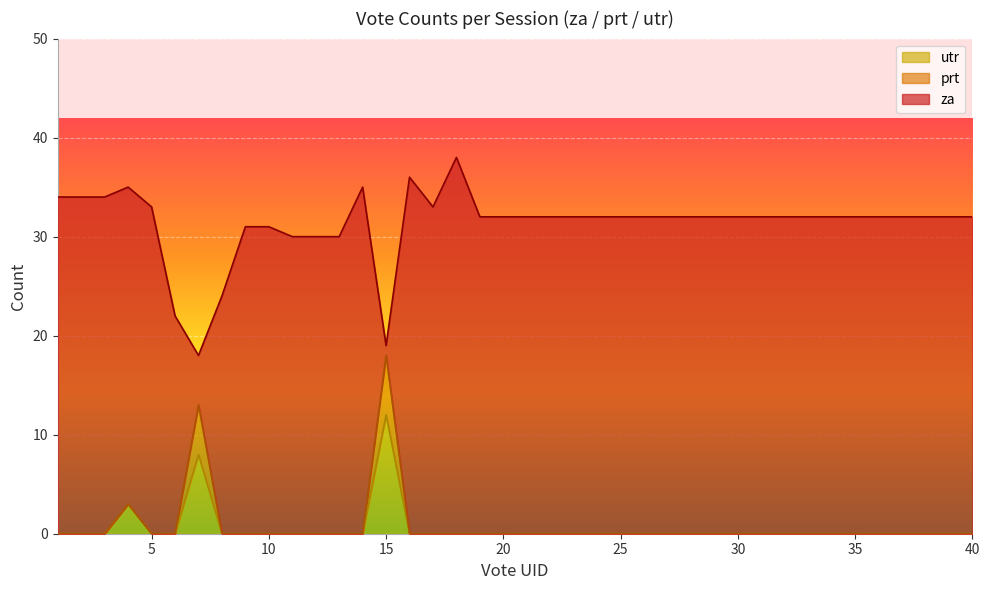

The utr series shows 6 at 15. True or false?

False